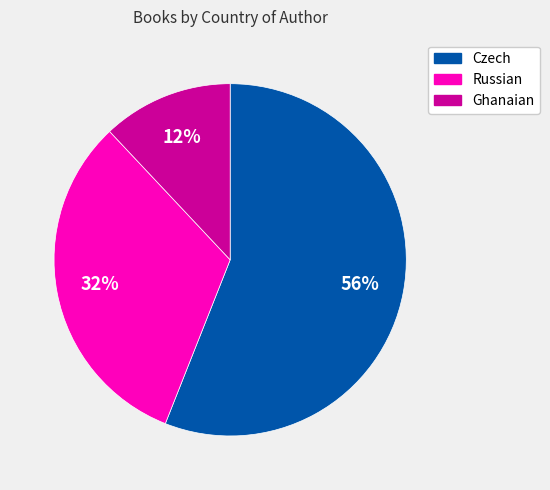

What percentage is the Russian slice, to the nearest percent?

32%